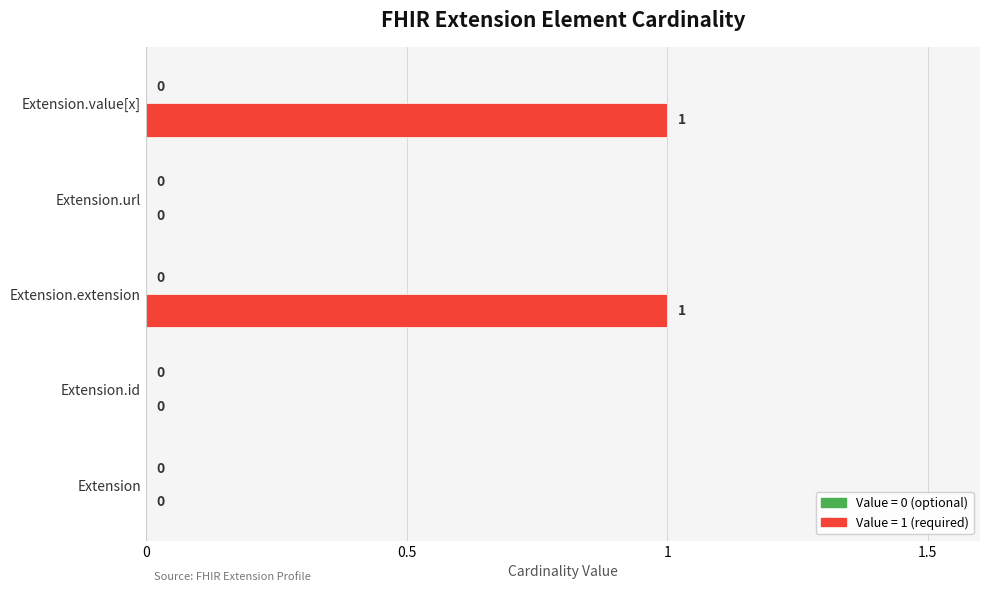

How many values are above zero?

2